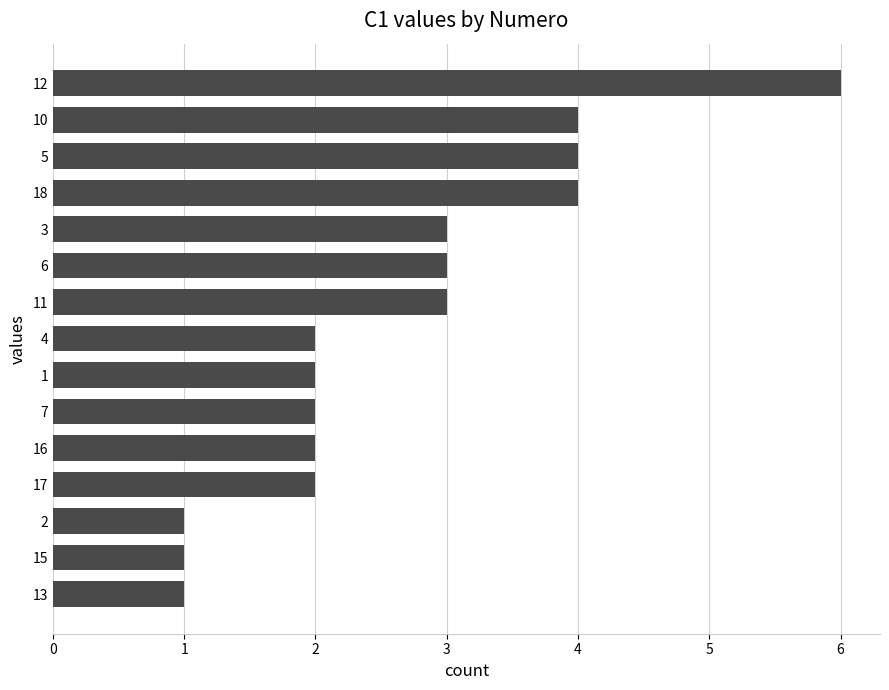

The chart shows a value of 1 at 13. True or false?

True